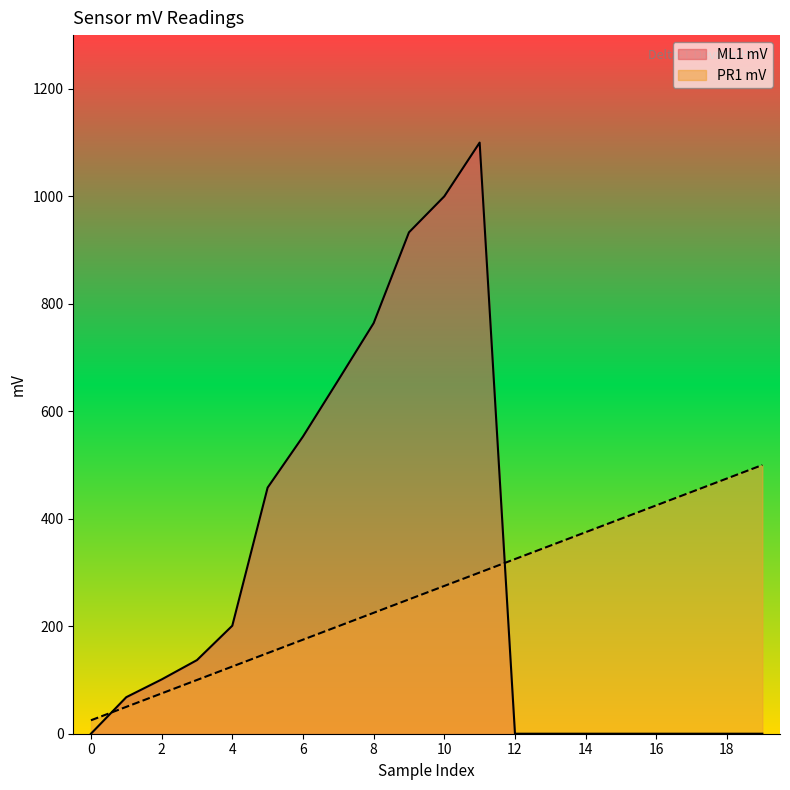

Reading left to right, list all the values displayed in this chart.

ML1 mV: 0=0	68=68	101=101	137=137	201=201	458=458	553=553	658=658	764=764	933=933	1000=1000	1100=1100	0=0	0=0	0=0	0=0	0=0	0=0	0=0	0=0
PR1 mV: 0=25	68=50	101=75	137=100	201=125	458=150	553=175	658=200	764=225	933=250	1000=275	1100=300	0=325	0=350	0=375	0=400	0=425	0=450	0=475	0=500